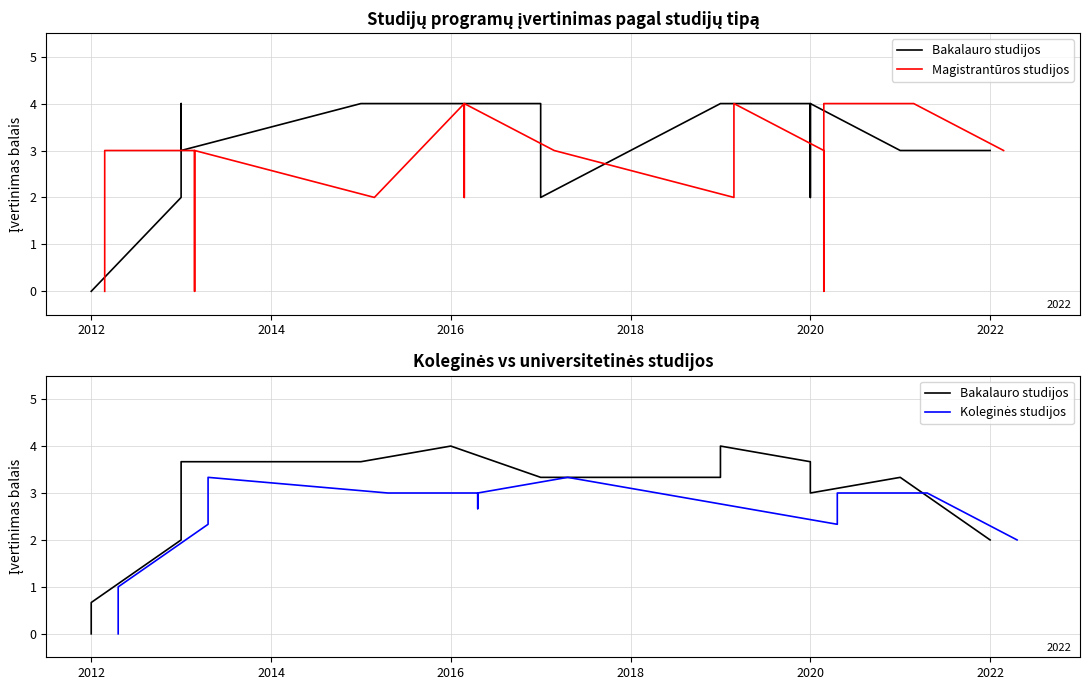

How many lines are shown in the chart?

3